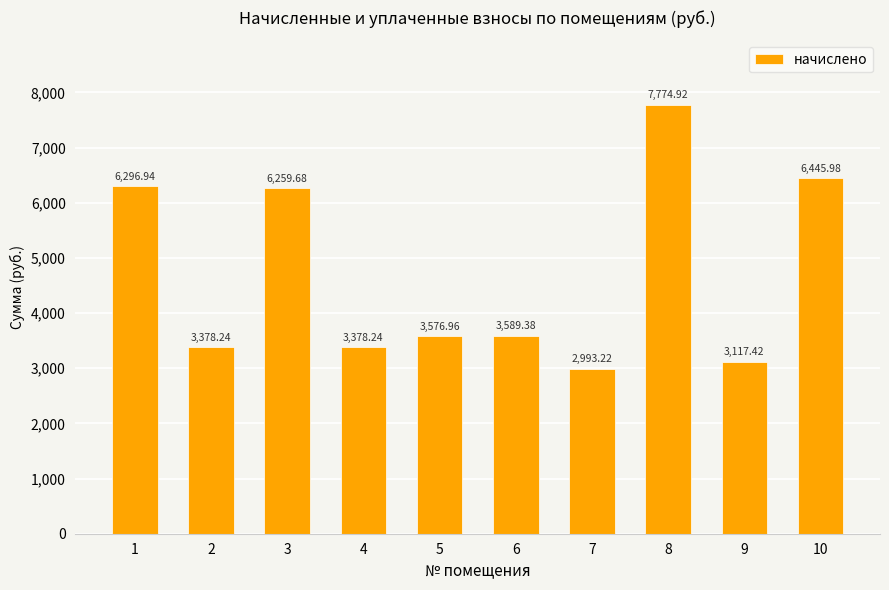

The value at 6 is 3589.4. True or false?

True